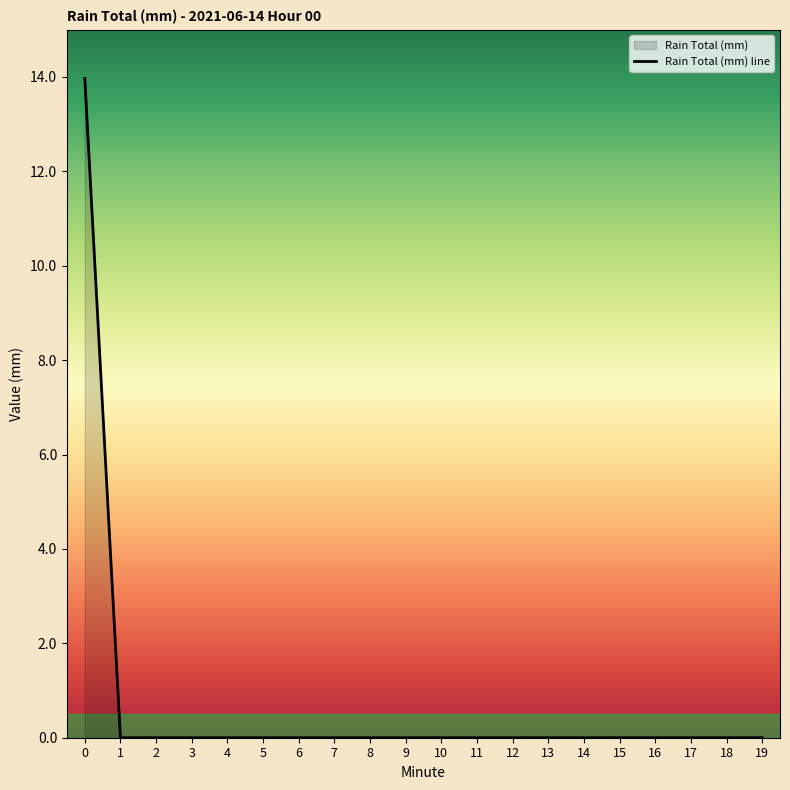

Which label corresponds to the smallest value in the chart?

1